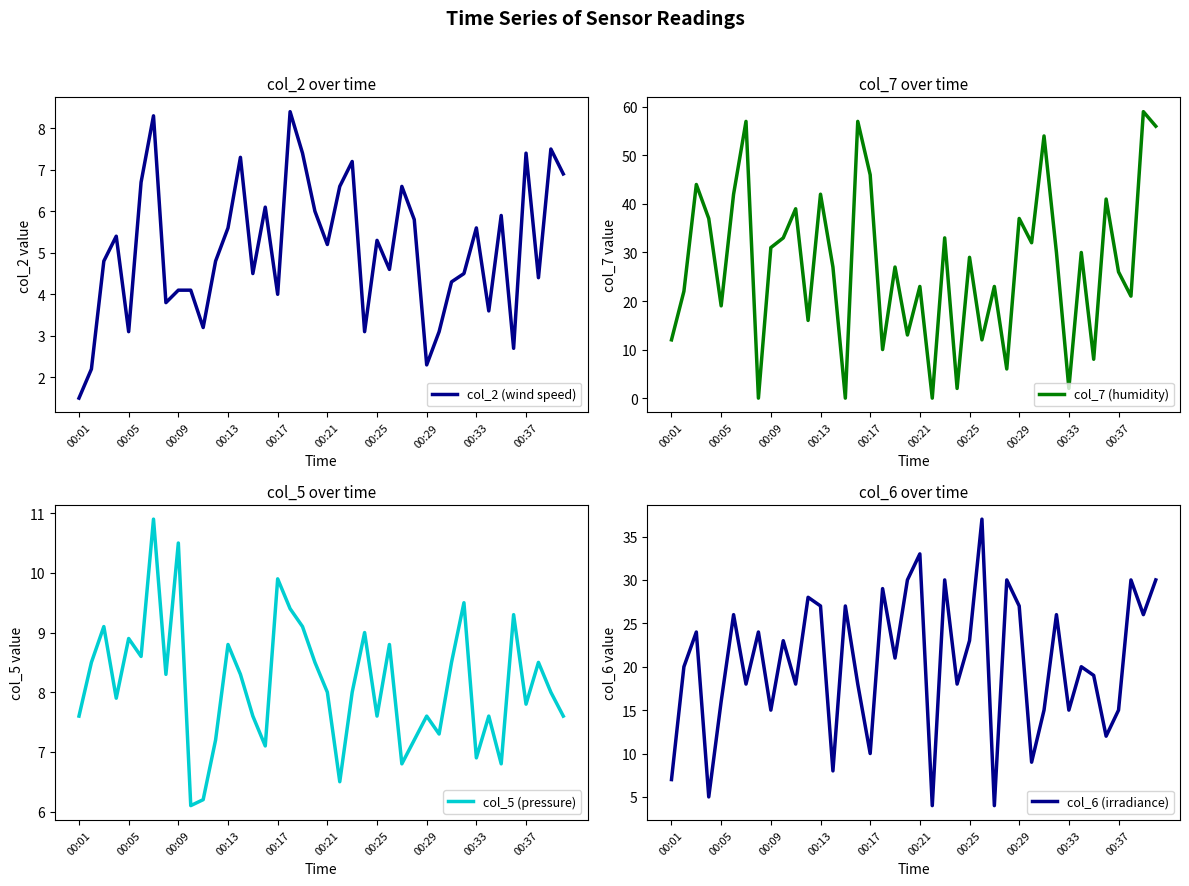

True or false: col_2 (wind speed) has a value of 5.2 at 00:21.

True